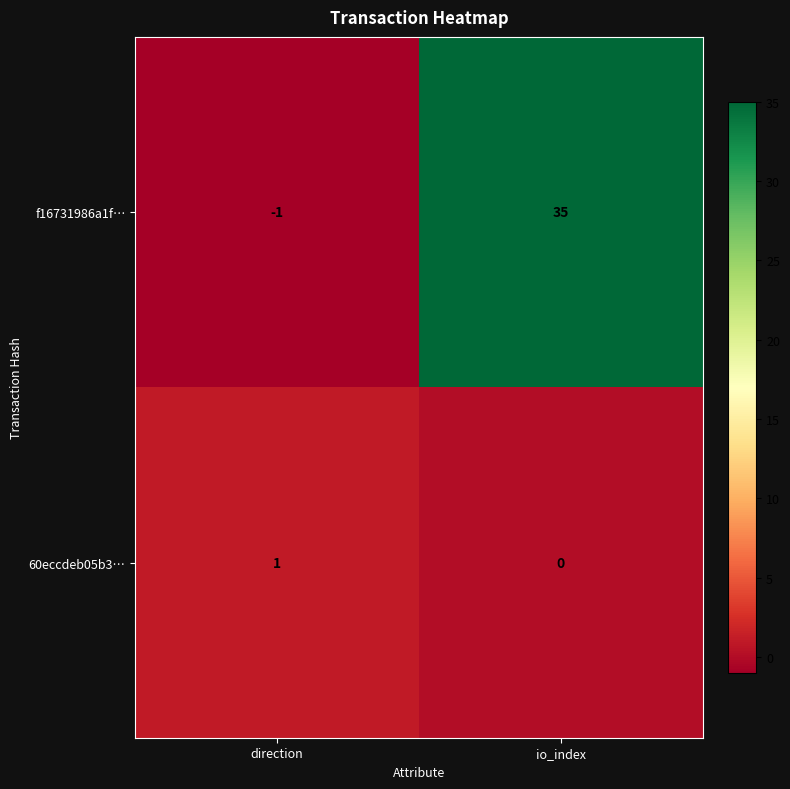

What is the total value across all series at io_index?

35